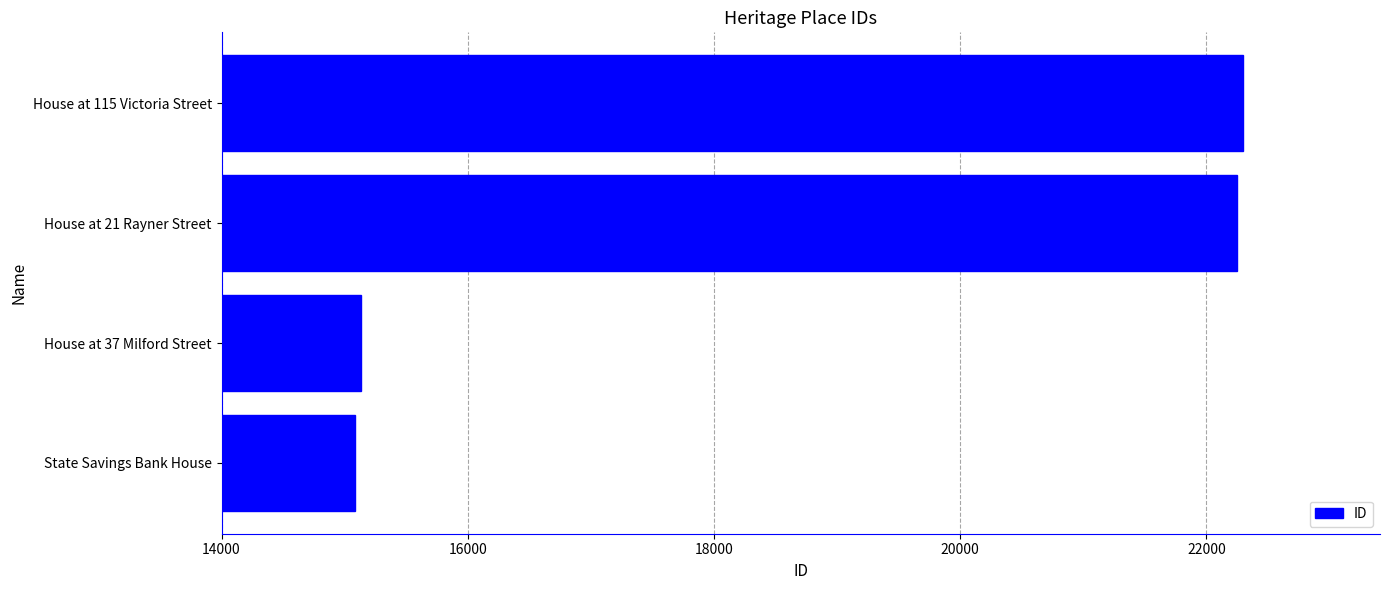

At which label is the value closest to 18688?

House at 37 Milford Street